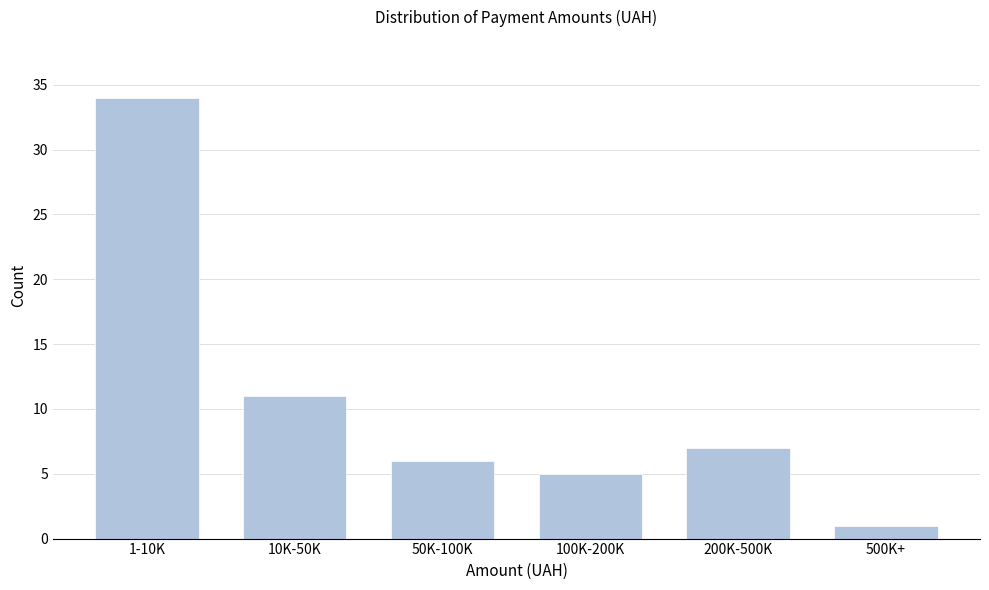

Reading left to right, list all the values displayed in this chart.

34	11	6	5	7	1